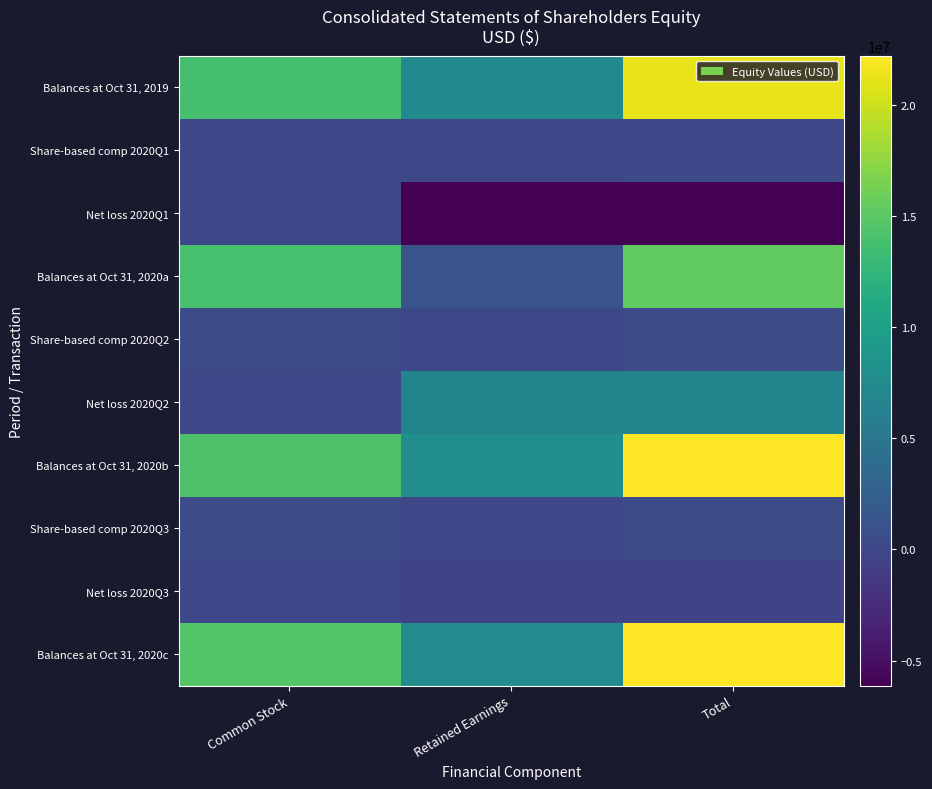

Reading left to right, list all the values displayed in this chart.

Balances at Oct 31, 2019: Common Stock=13853334	Retained Earnings=7385566	Total=21238900
Share-based comp 2020Q1: Common Stock=142242	Retained Earnings=0	Total=142242
Net loss 2020Q1: Common Stock=0	Retained Earnings=-6121224	Total=-6121224
Balances at Oct 31, 2020a: Common Stock=14002130	Retained Earnings=1257788	Total=15259918
Share-based comp 2020Q2: Common Stock=335519	Retained Earnings=0	Total=335519
Net loss 2020Q2: Common Stock=0	Retained Earnings=6610516	Total=6610516
Balances at Oct 31, 2020b: Common Stock=14337649	Retained Earnings=7868304	Total=22205953
Share-based comp 2020Q3: Common Stock=300856	Retained Earnings=0	Total=300856
Net loss 2020Q3: Common Stock=0	Retained Earnings=-347091	Total=-347091
Balances at Oct 31, 2020c: Common Stock=14638505	Retained Earnings=7521213	Total=22159718